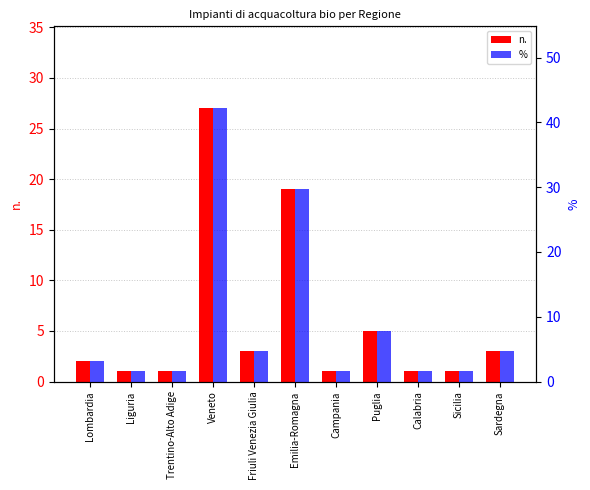

What is the sum of the n. values at Emilia-Romagna and Lombardia?

21.0